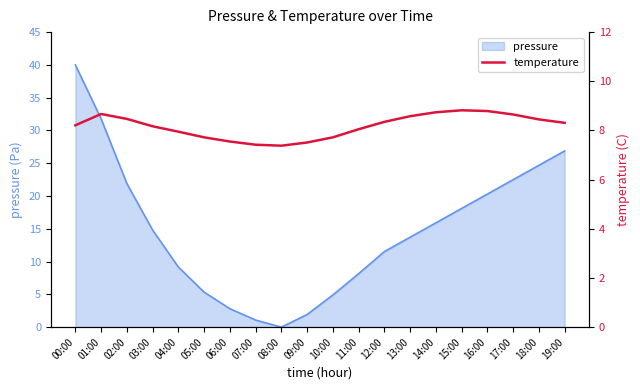

At which category does the chart reach its minimum across all series?

08:00